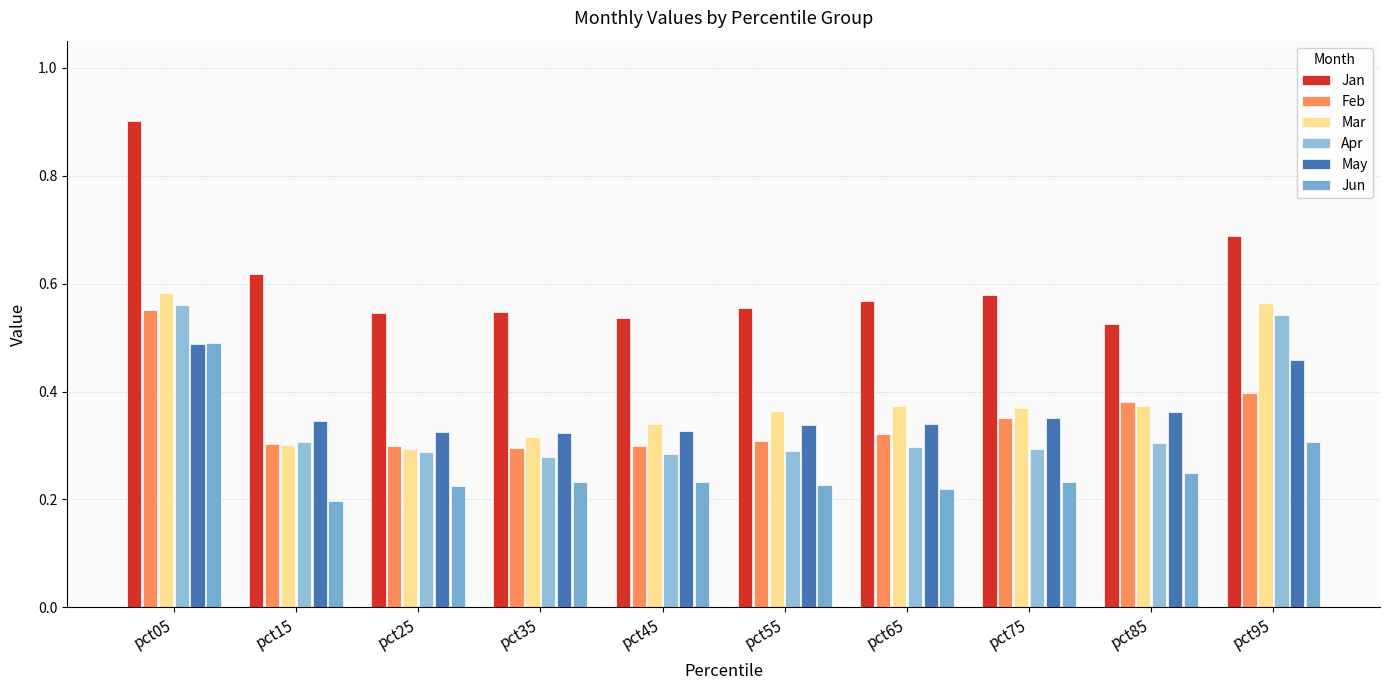

What is the minimum value shown in the chart?

0.2